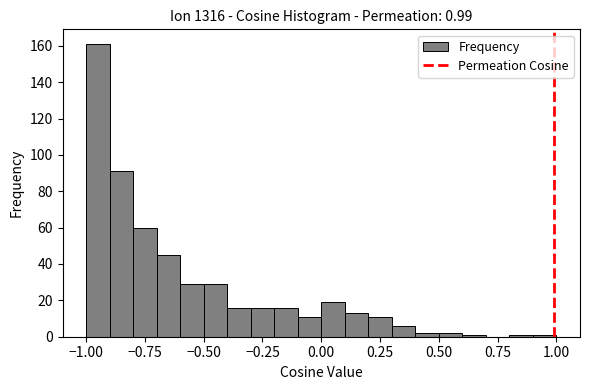

Read against the x-axis, roughly where is the centre of the tallest bar?

-0.95